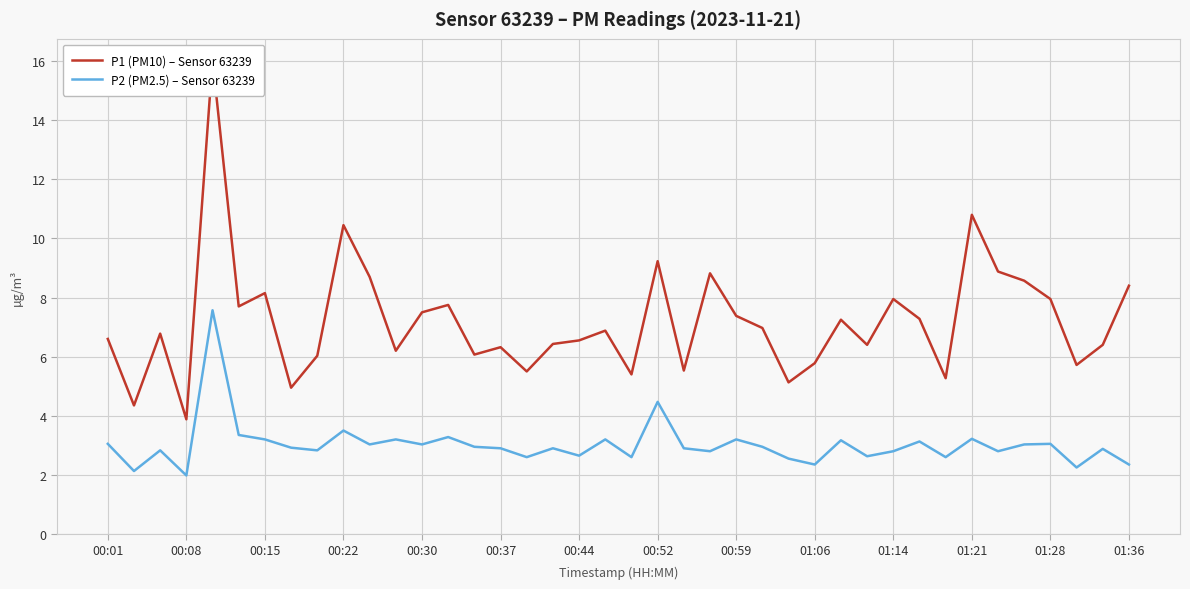

True or false: P1 (PM10) – Sensor 63239 and P2 (PM2.5) – Sensor 63239 cross at least once.

False